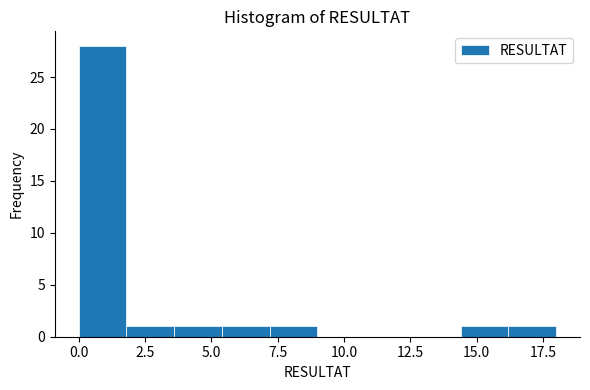

Read against the x-axis, roughly where is the centre of the tallest bar?

1.0